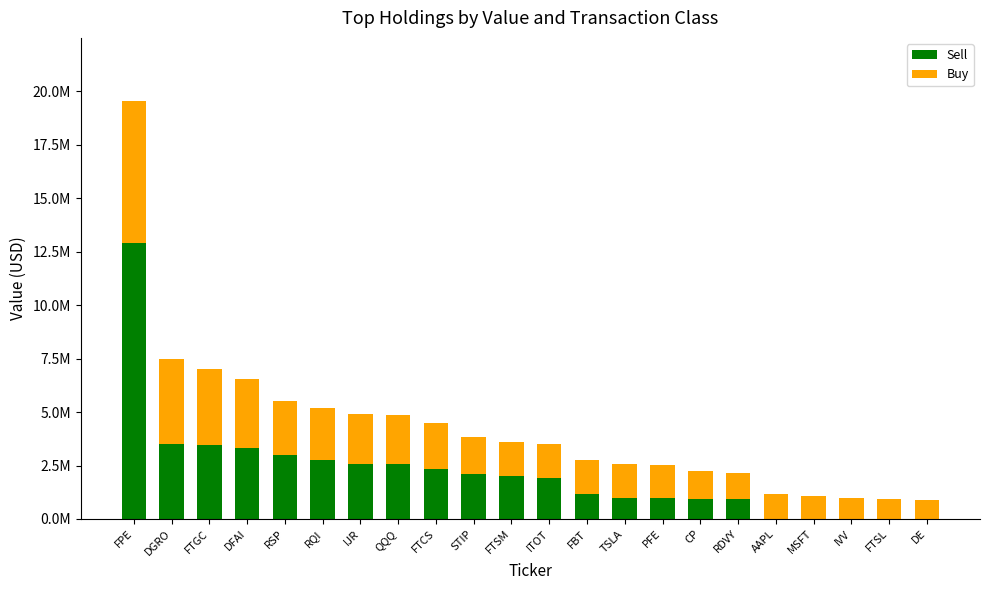

What are all the series names shown in the legend?

Sell, Buy